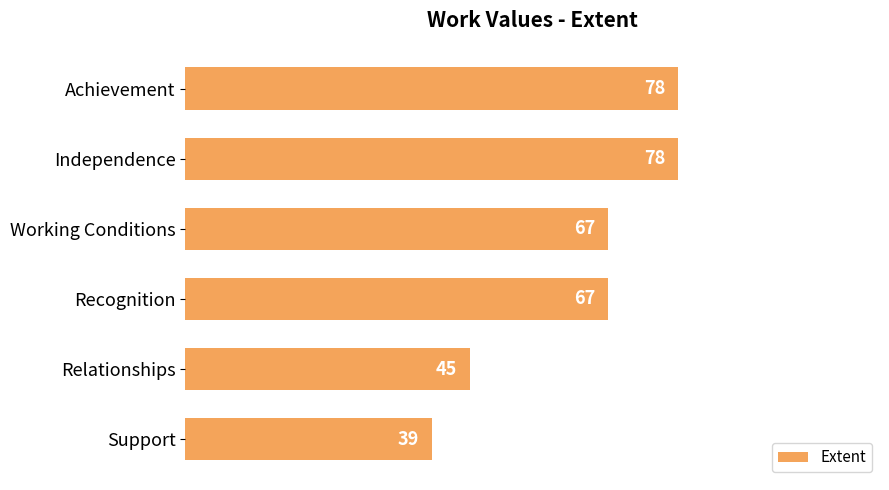

How many bars are there in total?

6